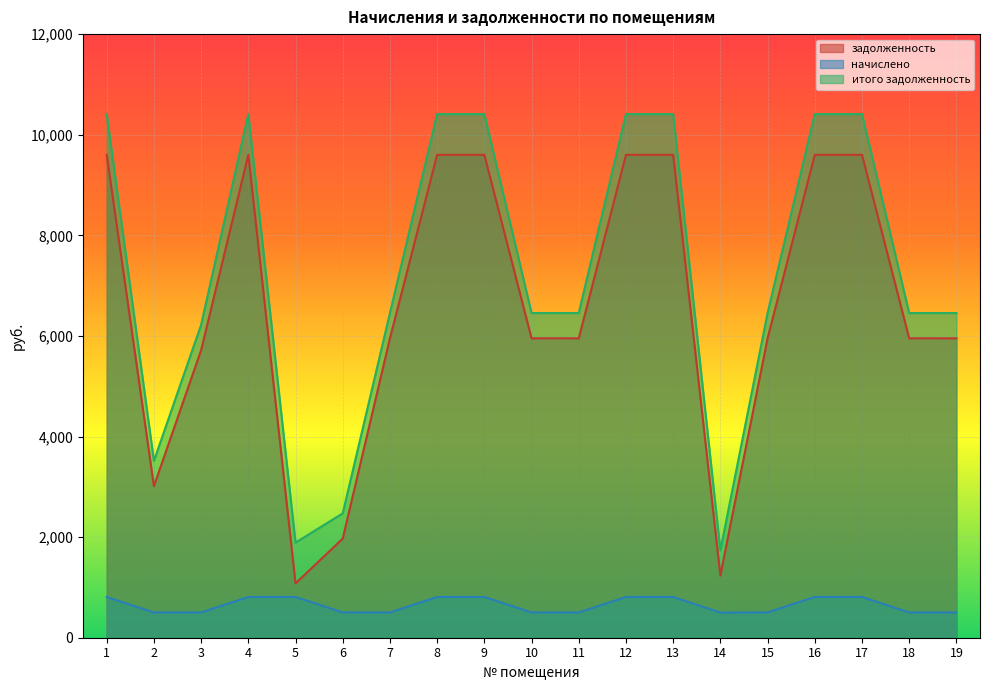

What is the total value across all series at 10?

12908.4